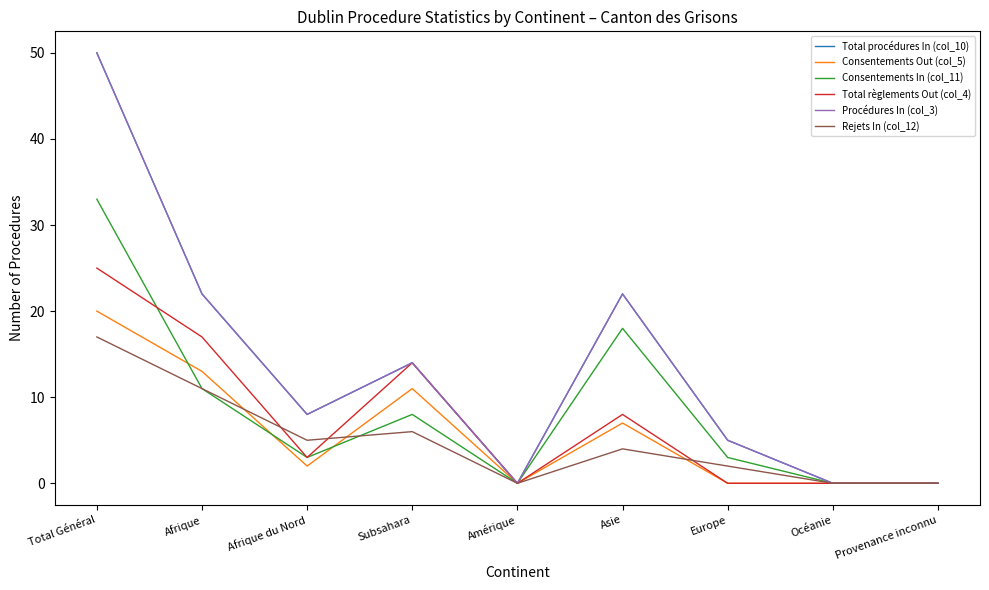

Is it true that Total procédures In (col_10) equals 0 at Provenance inconnu?

True